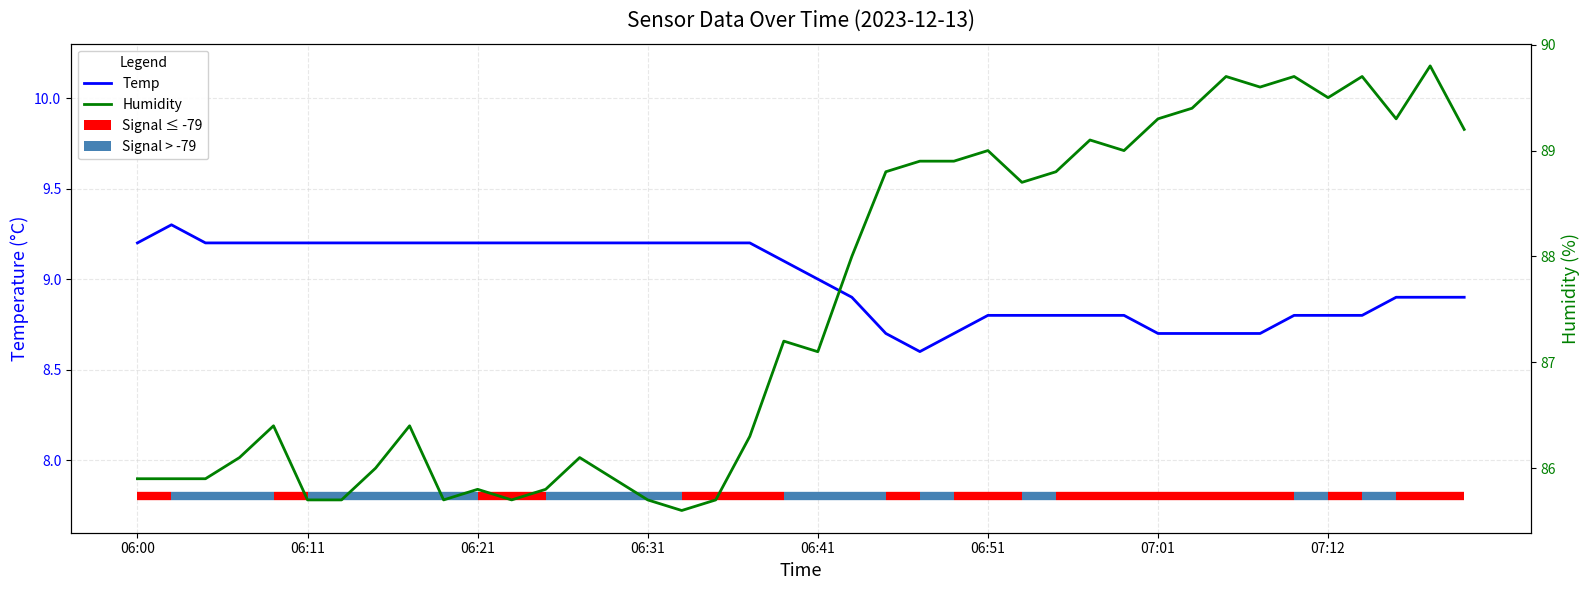

What is the difference between the maximum and minimum values in the Temp series?

0.7